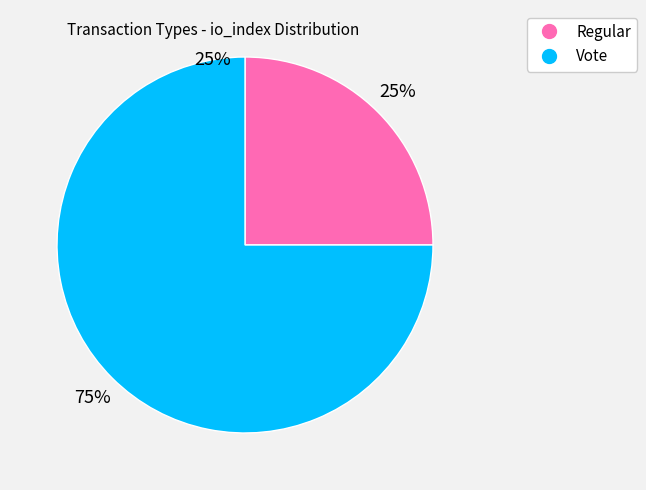

Is Vote the majority of the pie?

Yes